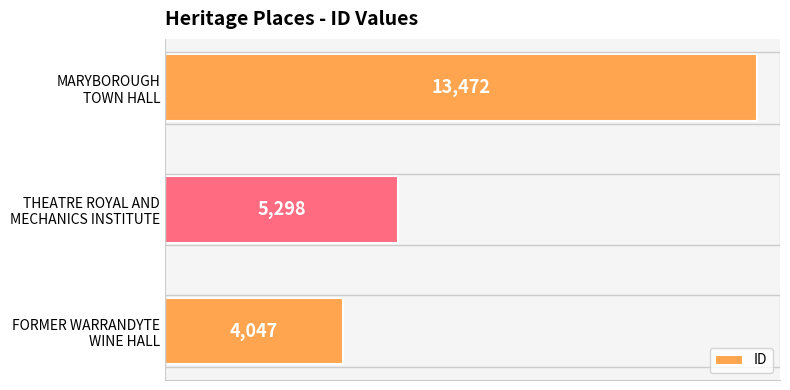

What is the difference between the maximum and second lowest values?

8174